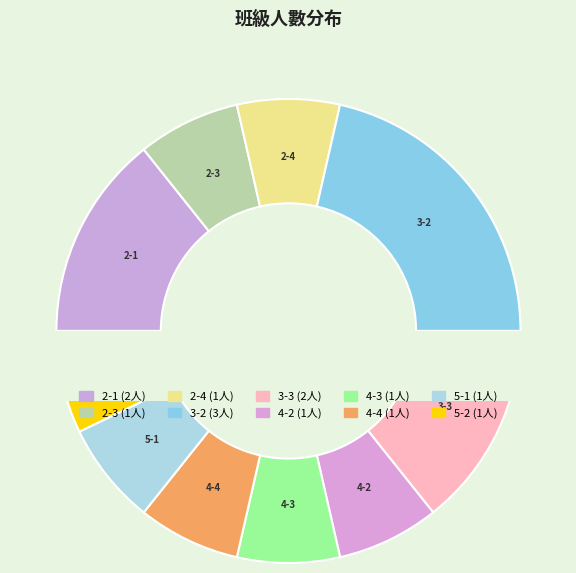

Is it true that 2-3 is 13% of the pie?

False